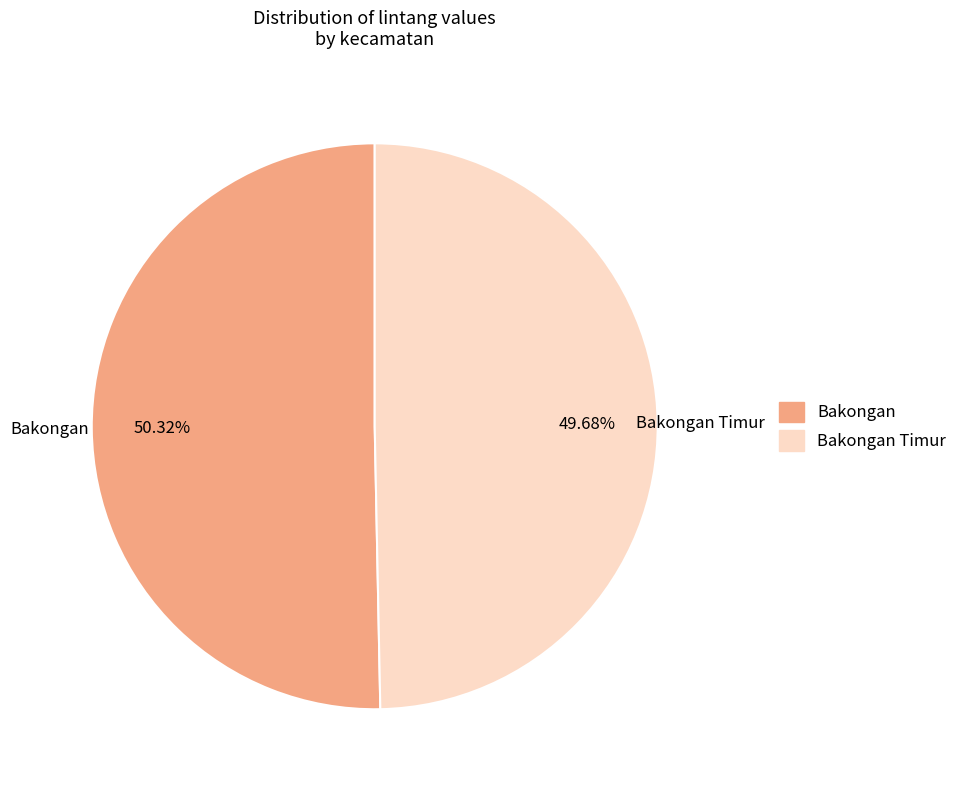

Is it true that Bakongan is 50% of the pie?

True